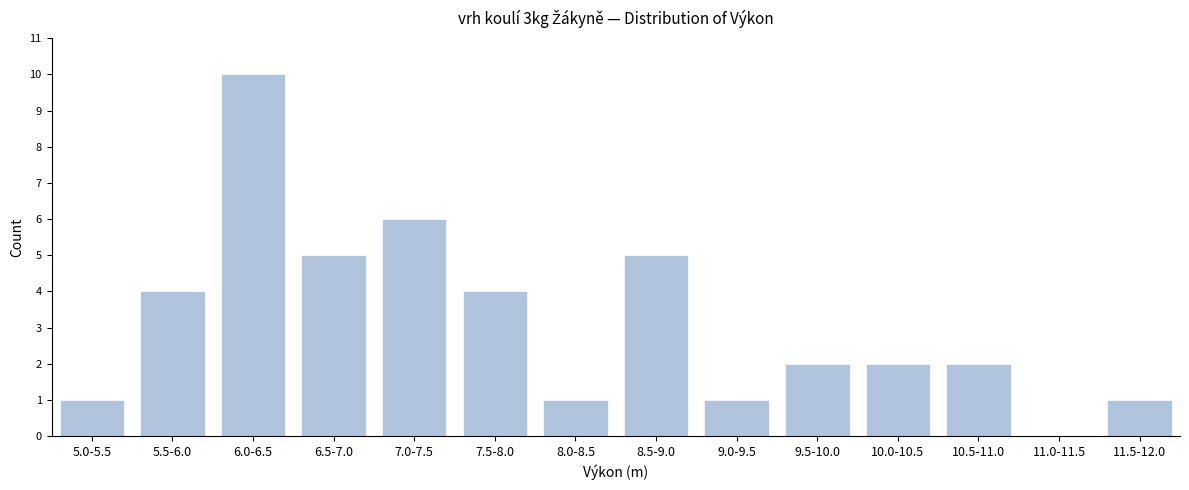

Reading right to left, what are all the values shown in this chart?

11.5-12.0=1	11.0-11.5=0	10.5-11.0=2	10.0-10.5=2	9.5-10.0=2	9.0-9.5=1	8.5-9.0=5	8.0-8.5=1	7.5-8.0=4	7.0-7.5=6	6.5-7.0=5	6.0-6.5=10	5.5-6.0=4	5.0-5.5=1